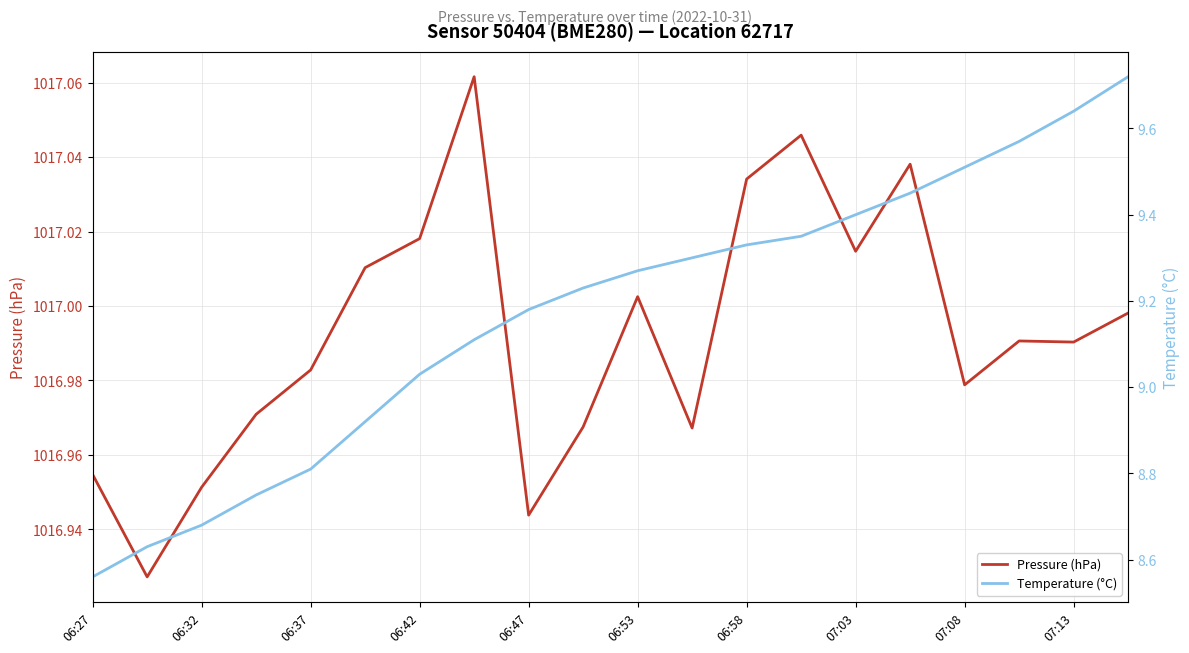

At which label does Temperature (°C) reach its minimum?

06:27